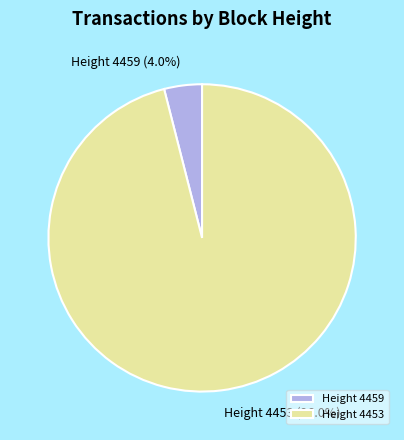

Which category has the biggest portion of the pie?

Height 4453